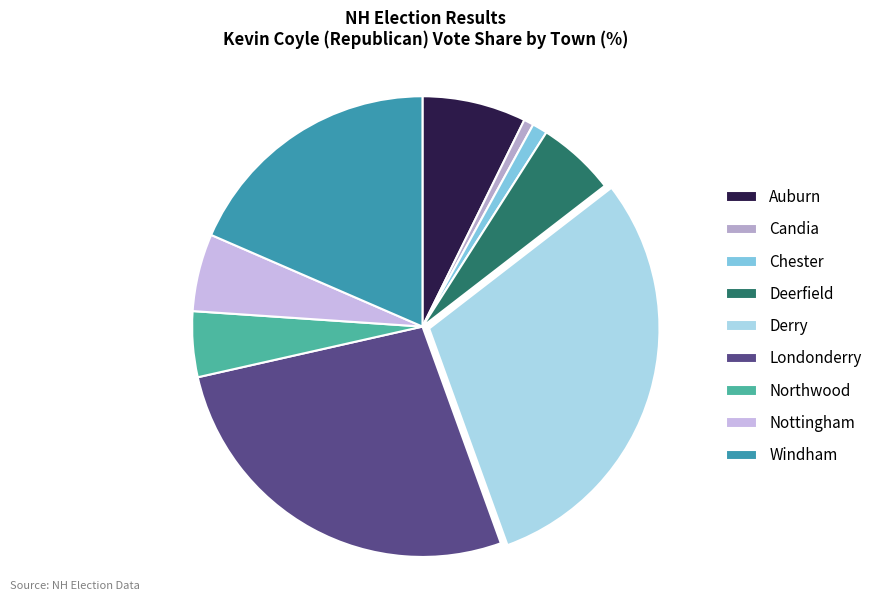

Which category has the smallest portion of the pie?

Candia